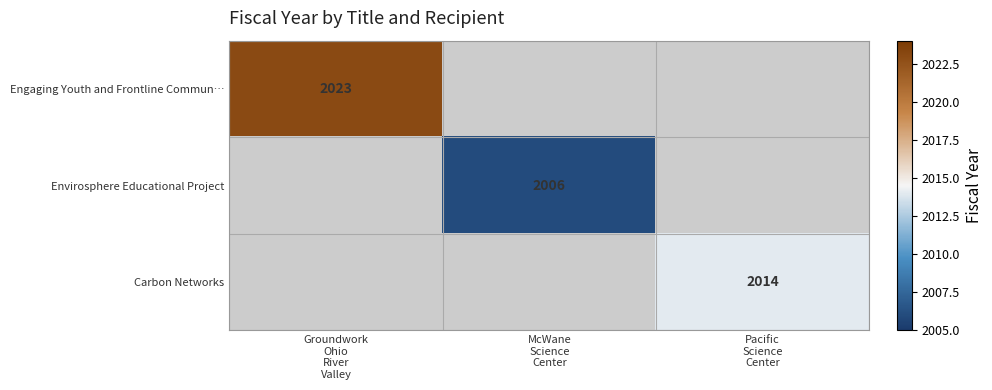

At which category does the chart reach its minimum across all series?

McWane
Science
Center